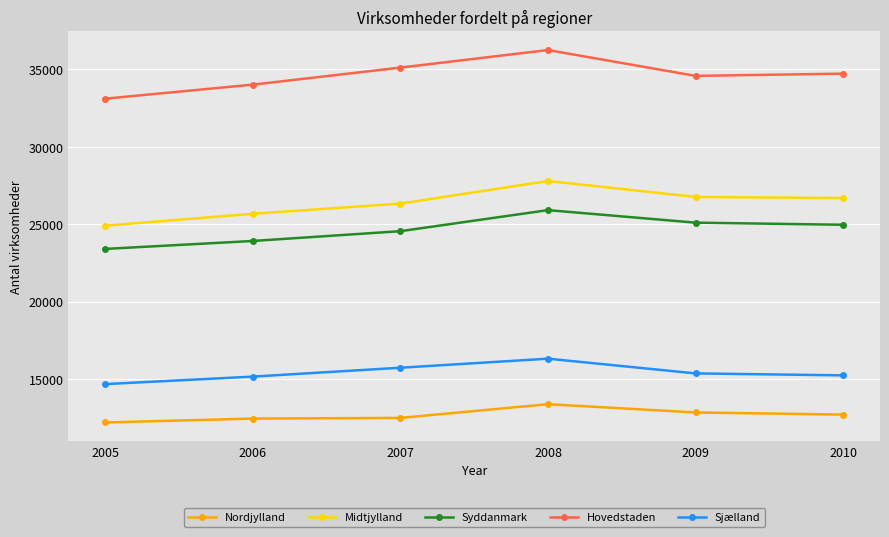

Which series has the largest range (max minus min)?

Hovedstaden